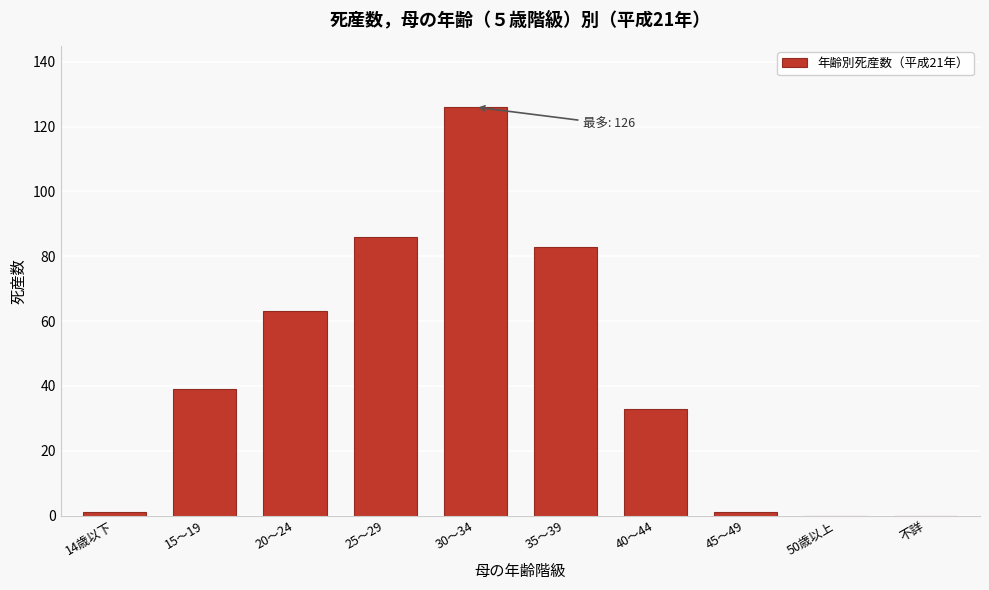

Reading left to right, what are all the values shown in this chart?

14歳以下=1	15～19=39	20～24=63	25～29=86	30～34=126	35～39=83	40～44=33	45～49=1	50歳以上=0	不詳=0